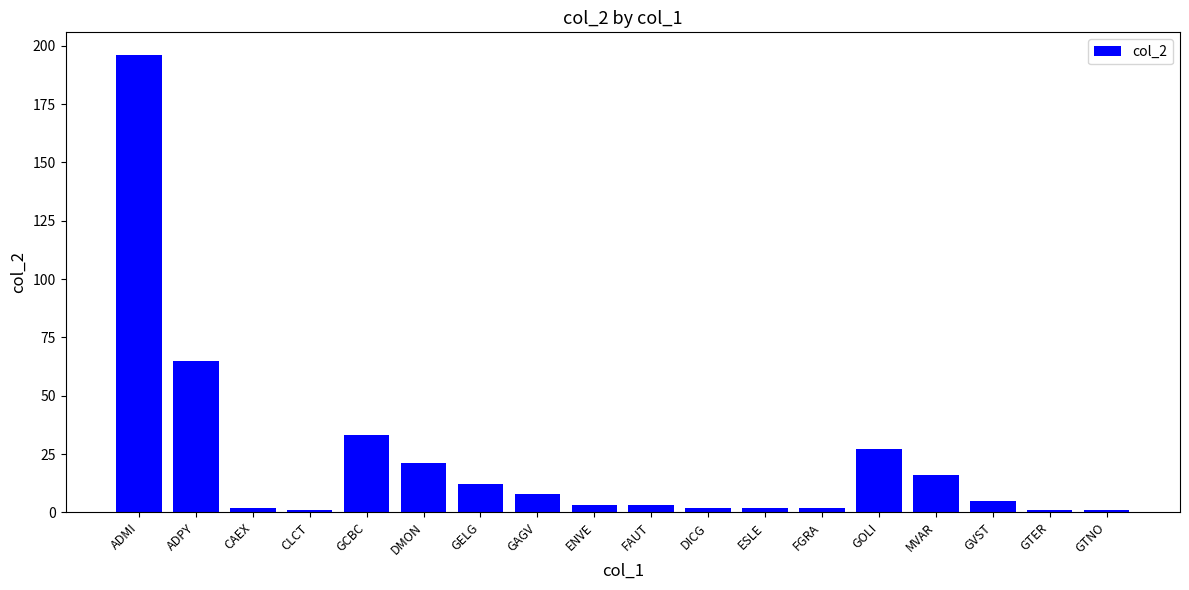

Between ADPY and GVST, which is larger?

ADPY